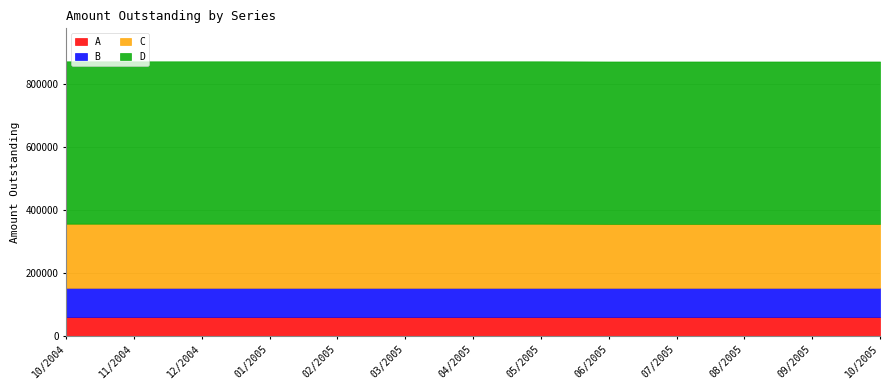

True or false: A has more than 0 interior local peaks.

False